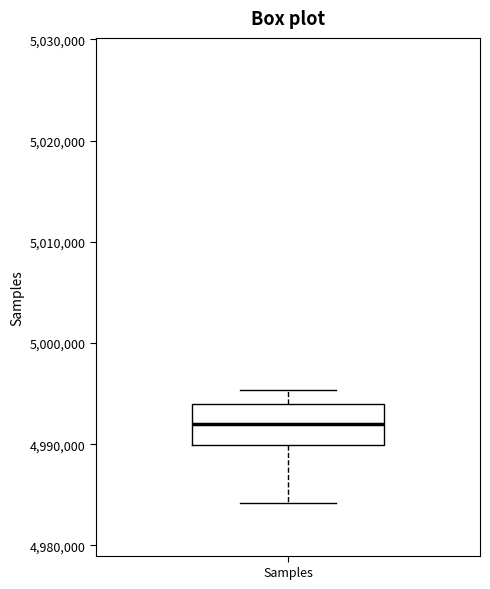

Where is the lower edge of the box for Samples on the y-axis? The values are not printed on the chart, so give them approximately, as read against the axis.

4990000